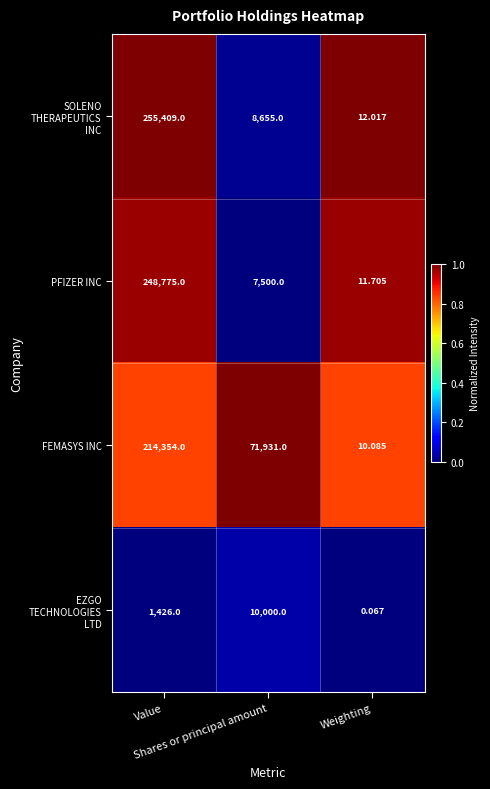

How many data points does each series have?

3